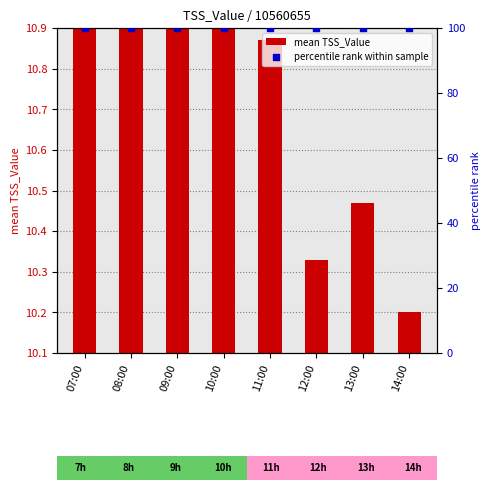

Which series contains the lowest Y value?

mean TSS_Value